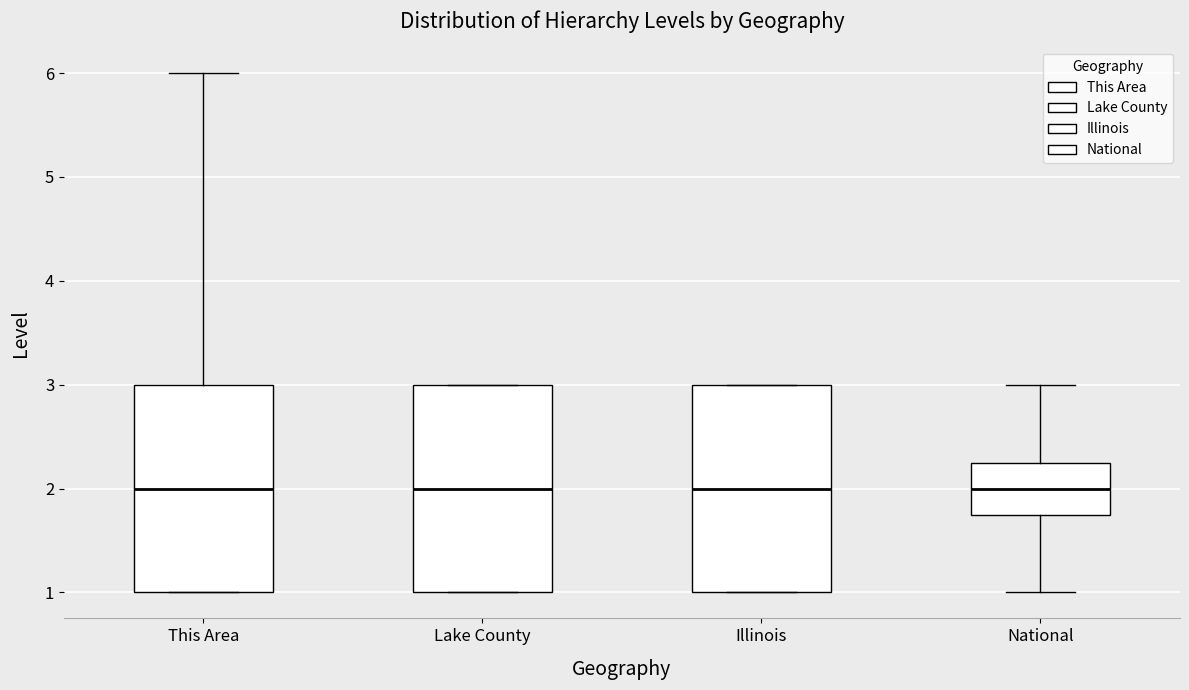

Where is the lower edge of the box for This Area on the y-axis? The values are not printed on the chart, so give them approximately, as read against the axis.

1.0